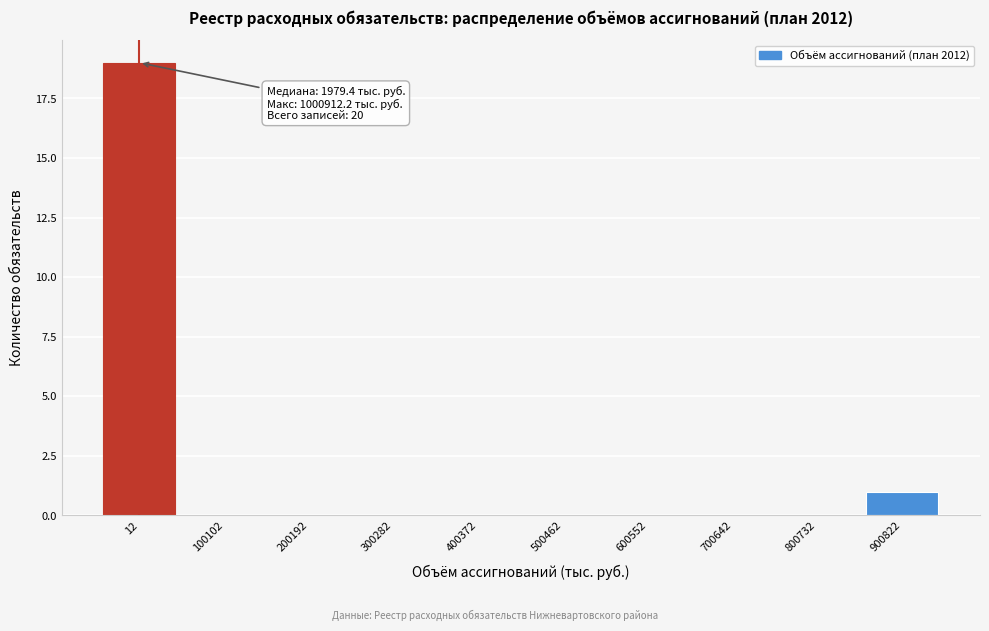

Reading left to right, extract all data points from this chart.

12=19	100102=0	200192=0	300282=0	400372=0	500462=0	600552=0	700642=0	800732=0	900822=1